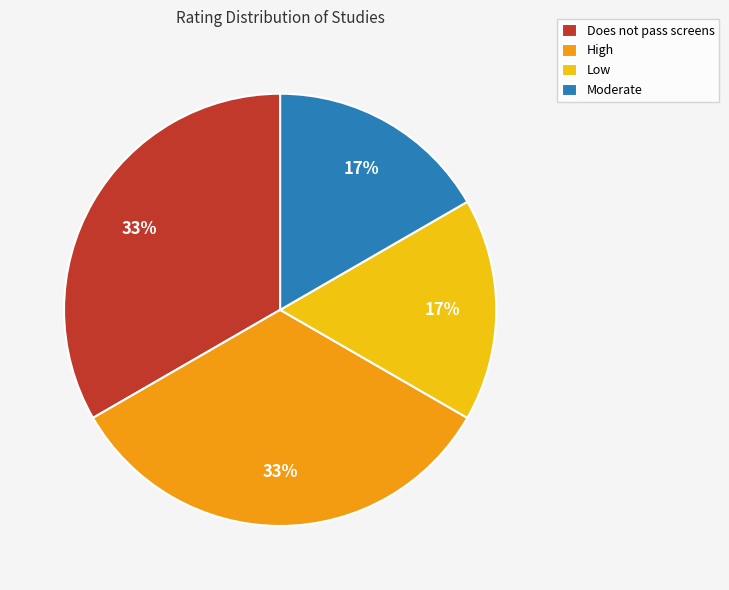

Is there any slice that represents more than half of the pie?

No